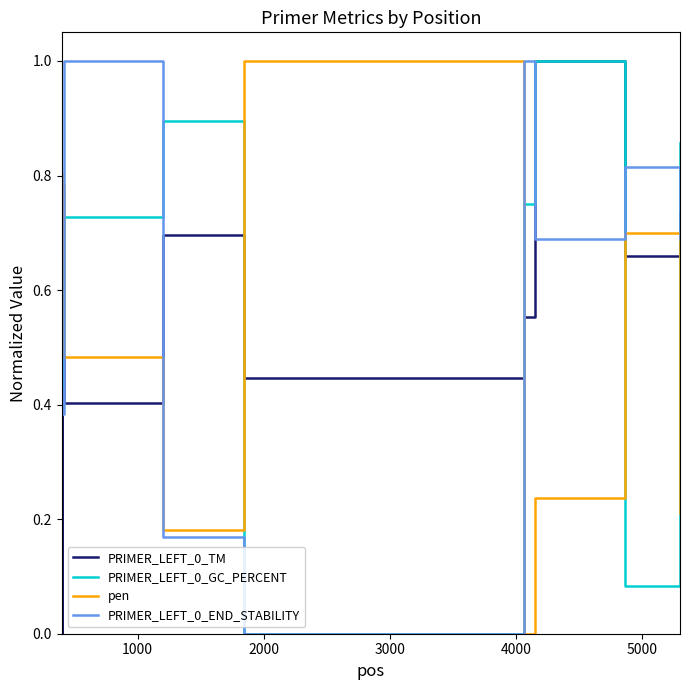

How many intersections are there between PRIMER_LEFT_0_GC_PERCENT and pen?

5